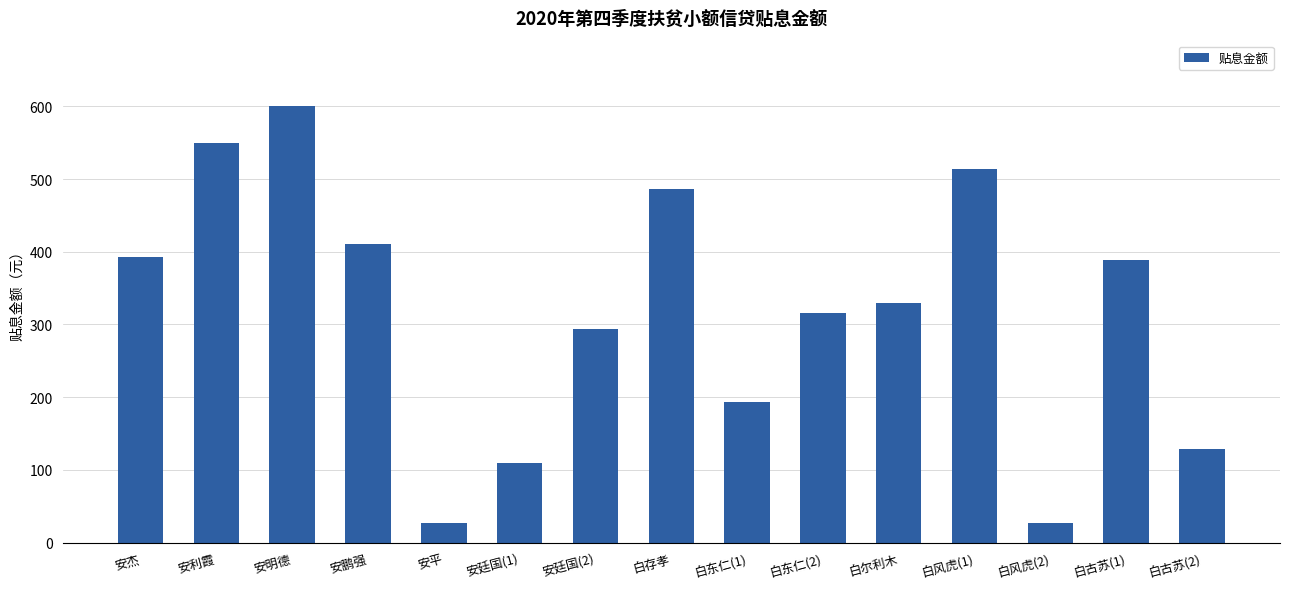

What is the sum of all values?

4765.5